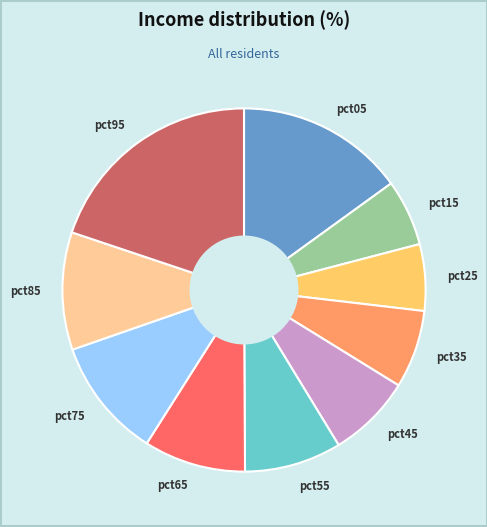

Does pct55 represent more than half of the total?

No